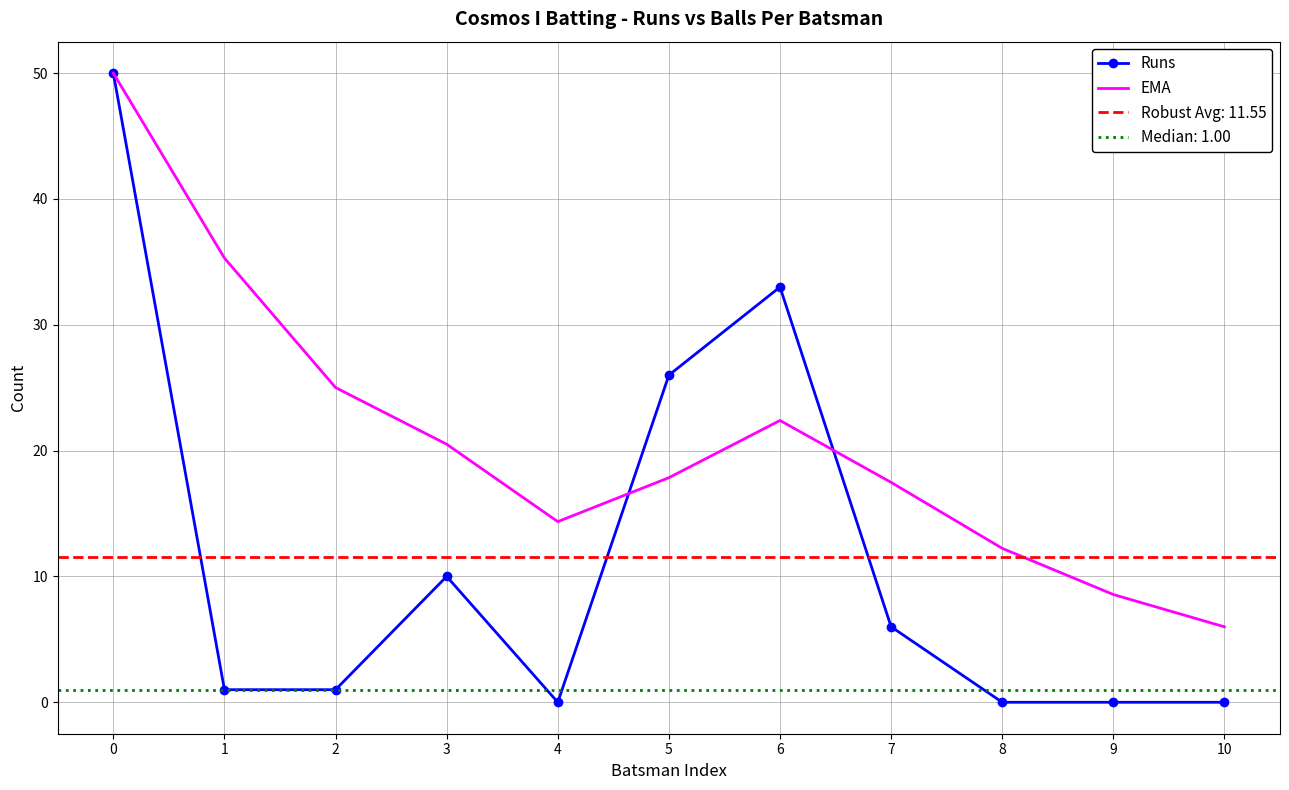

True or false: EMA has a value of 12.2 at 8.

True